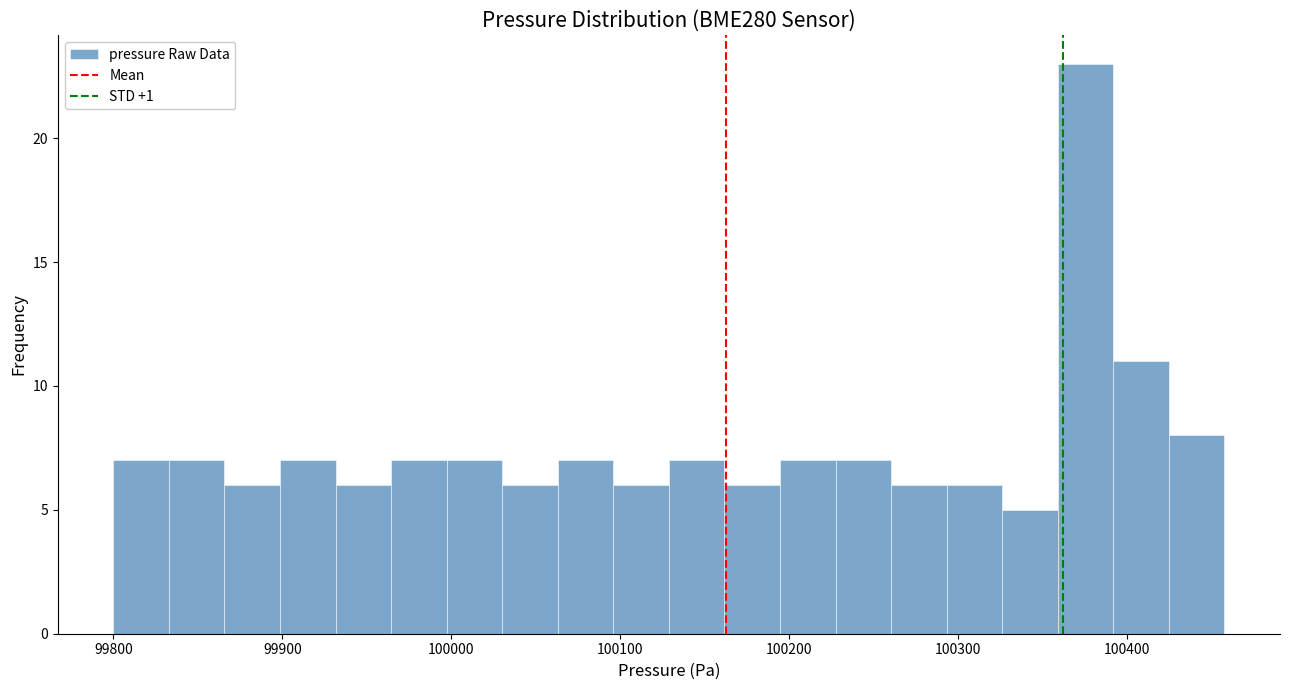

Read against the x-axis, roughly where is the centre of the tallest bar?

100380